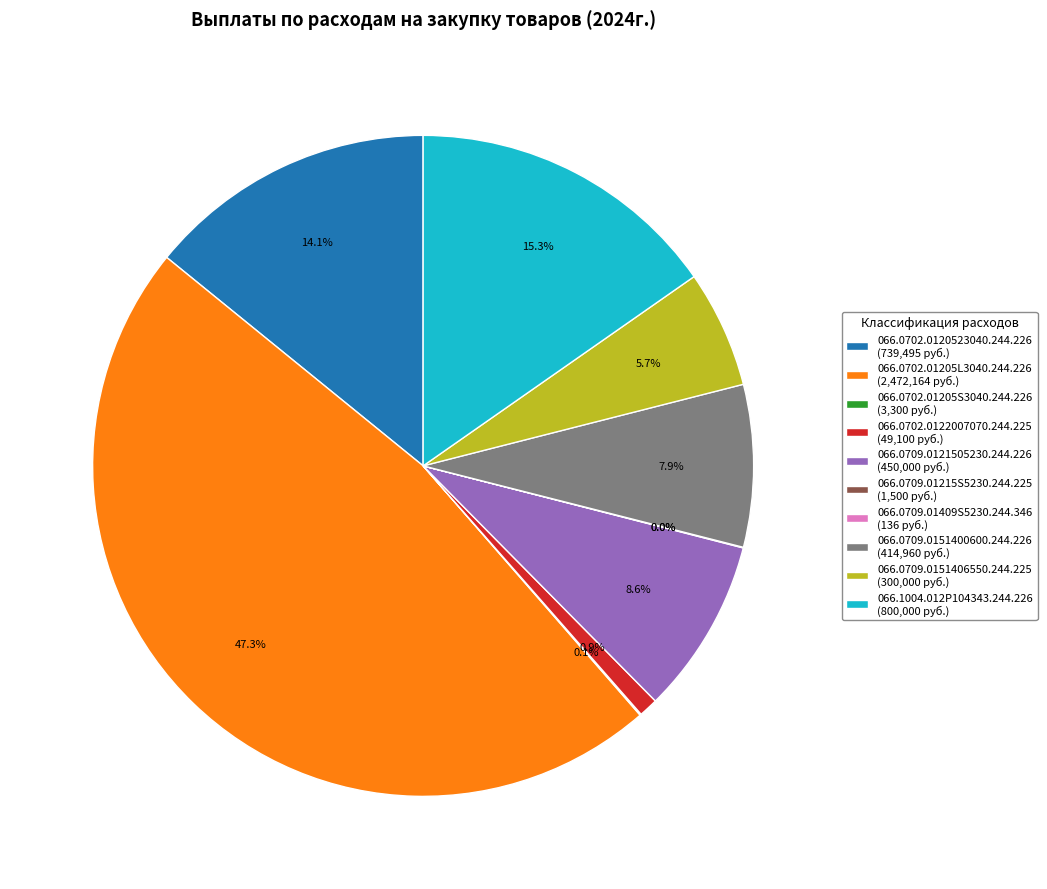

Is the sum of 066.0702.01205L3040.244.226 (2,472,164 руб.) and 066.0709.0121505230.244.226 (450,000 руб.) greater than half?

Yes